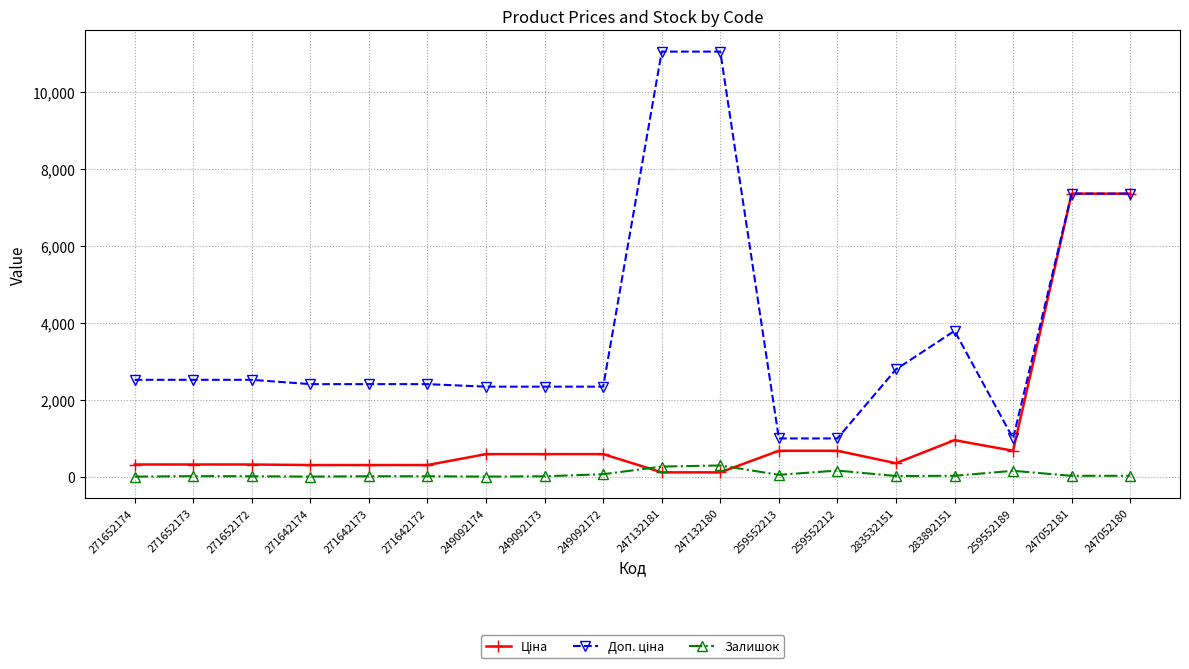

At how many categories does at least one series exceed 5812?

4